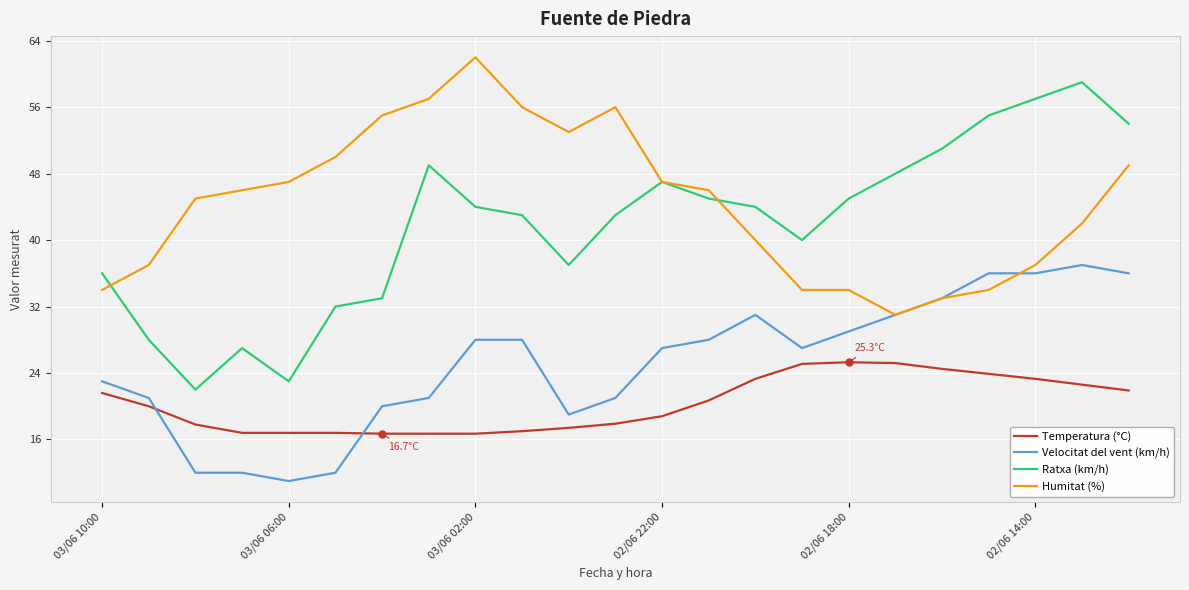

Which series has the largest total across all categories?

Humitat (%)